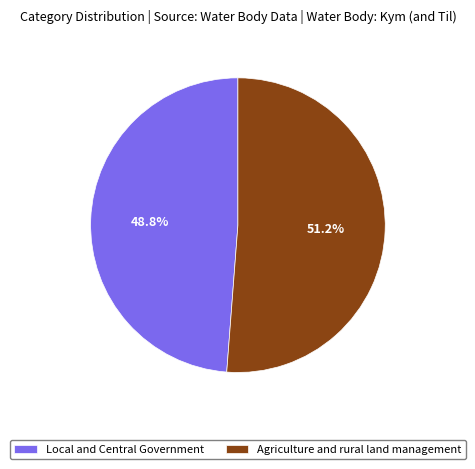

To the nearest percent, what is the difference between the Local and Central Government and Agriculture and rural land management slice percentages?

2%